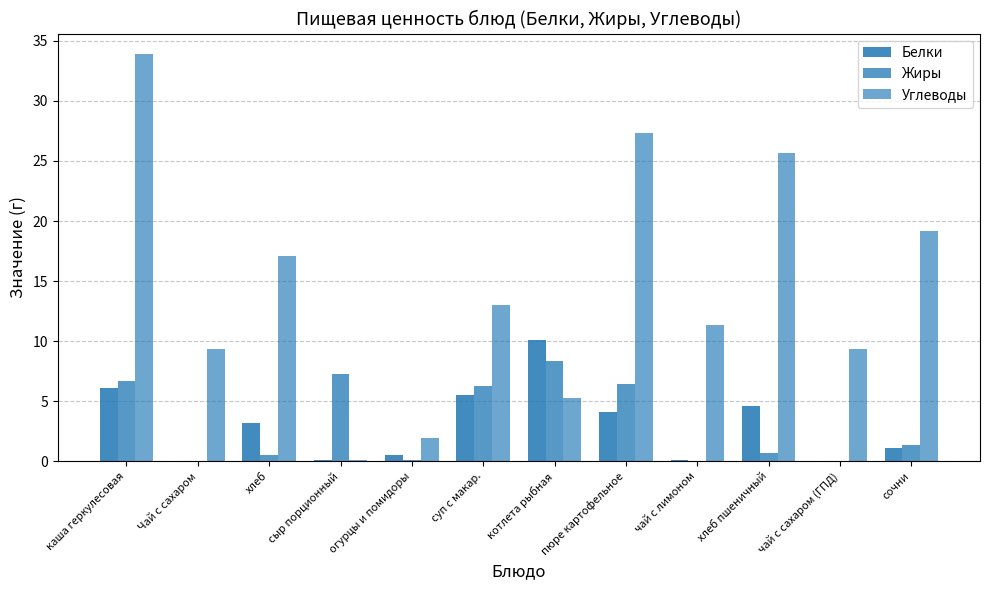

How many data points in Углеводы are above 13?

6